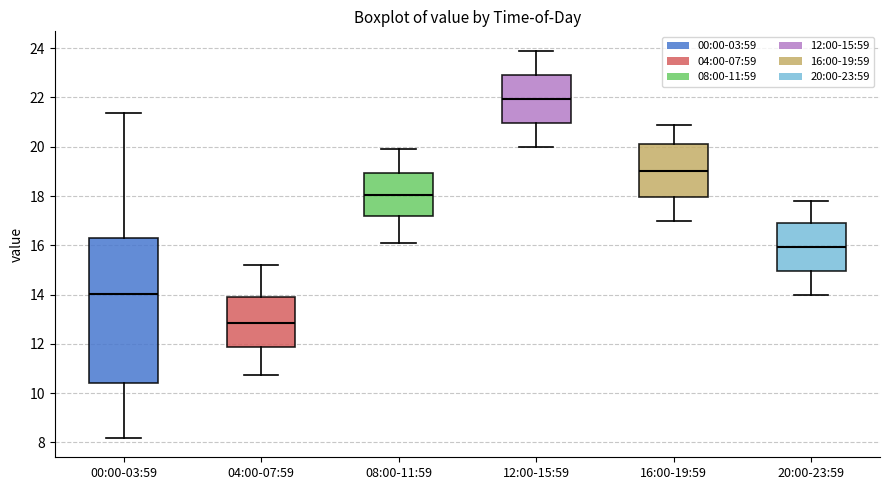

Reading left to right, read every box against the y-axis: the position of its median line, the range the box covers, and the ends of its whiskers. The values are not printed on the chart, so give them approximately, as read against the axis.

00:00-03:59: median 14.0, box 10.4 to 16.2, whiskers 8.2 to 21.4
04:00-07:59: median 12.8, box 11.8 to 14.0, whiskers 10.8 to 15.2
08:00-11:59: median 18.0, box 17.2 to 19.0, whiskers 16.2 to 20.0
12:00-15:59: median 22.0, box 21.0 to 23.0, whiskers 20.0 to 24.0
16:00-19:59: median 19.0, box 18.0 to 20.2, whiskers 17.0 to 21.0
20:00-23:59: median 16.0, box 15.0 to 17.0, whiskers 14.0 to 17.8